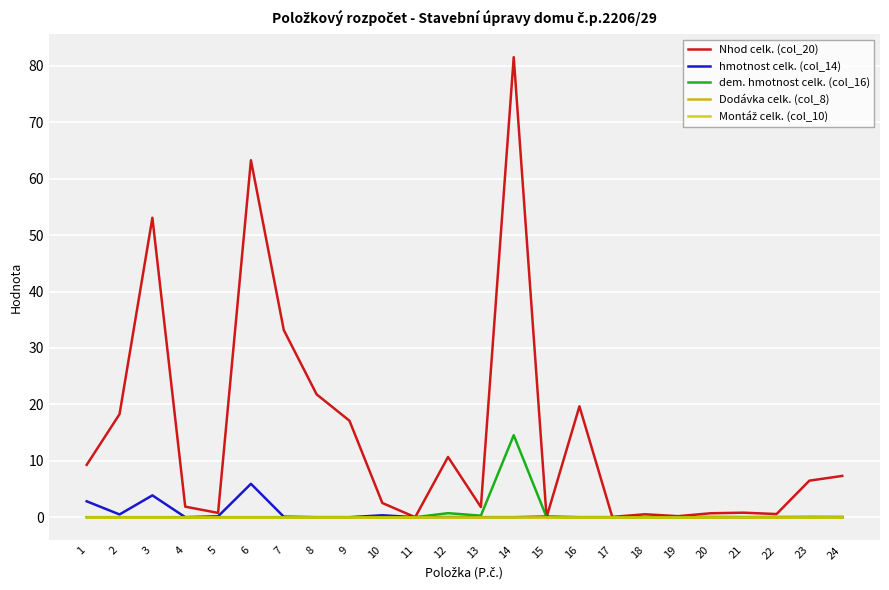

True or false: hmotnost celk. (col_14) has more than 1 interior local peaks.

True